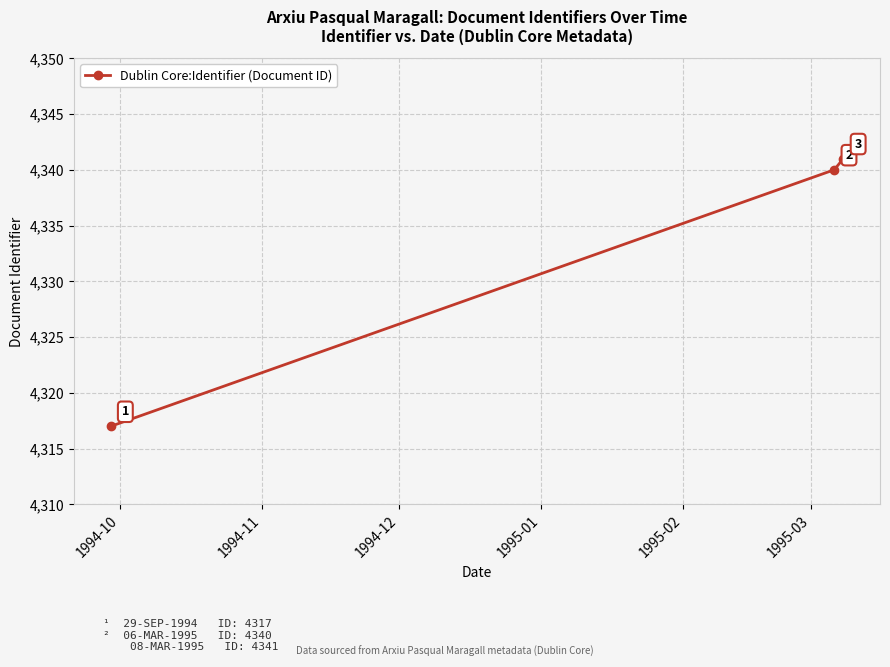

What is the greatest value displayed?

4341